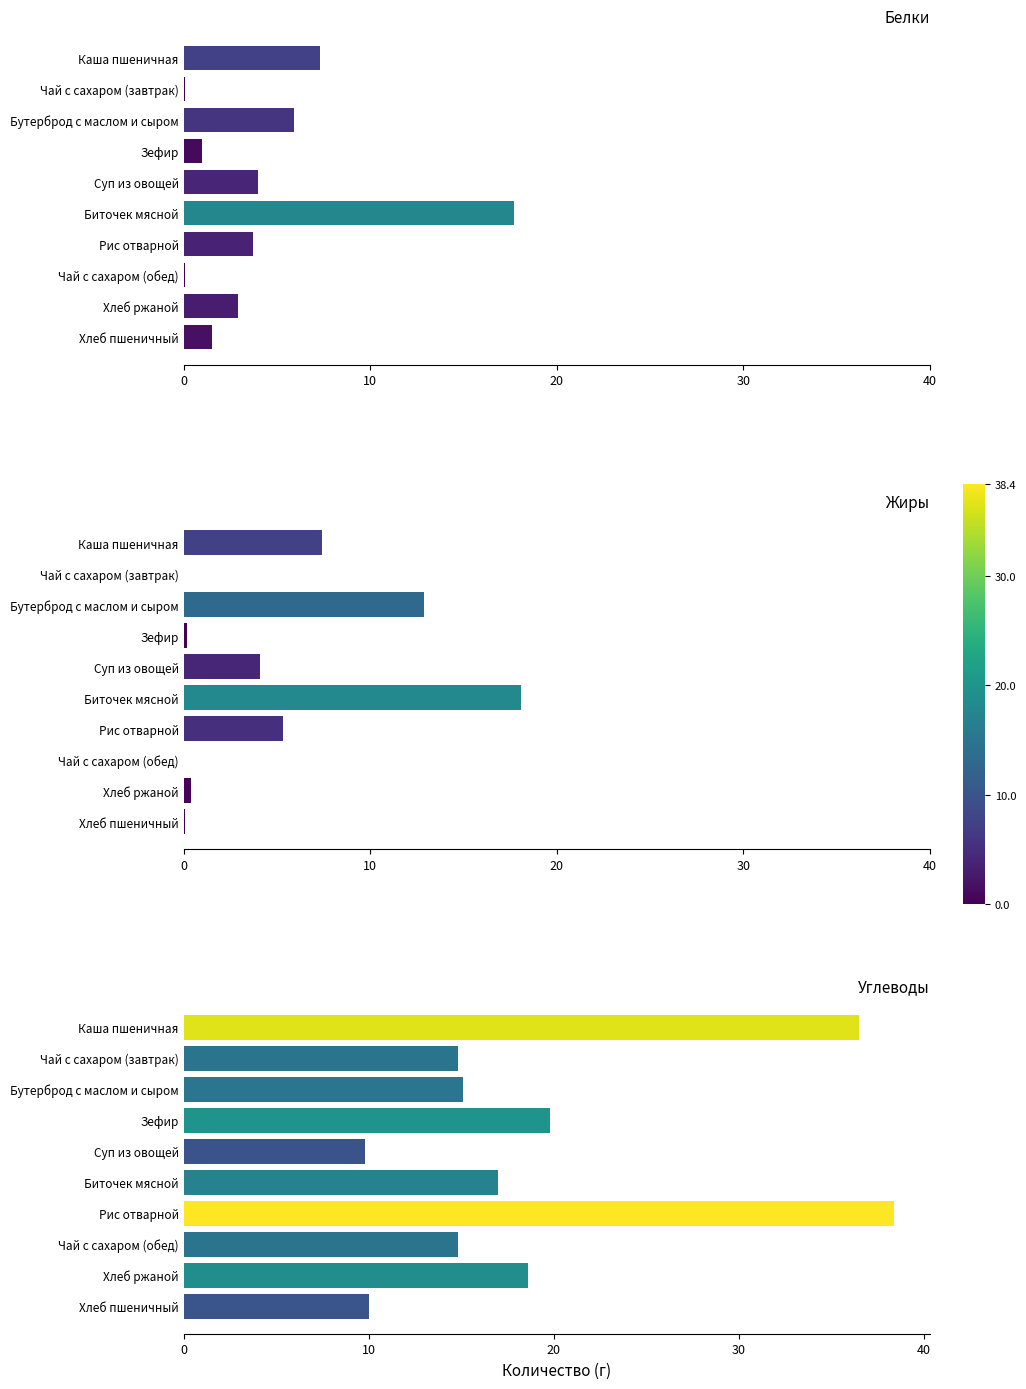

Are the bars horizontal?

Yes